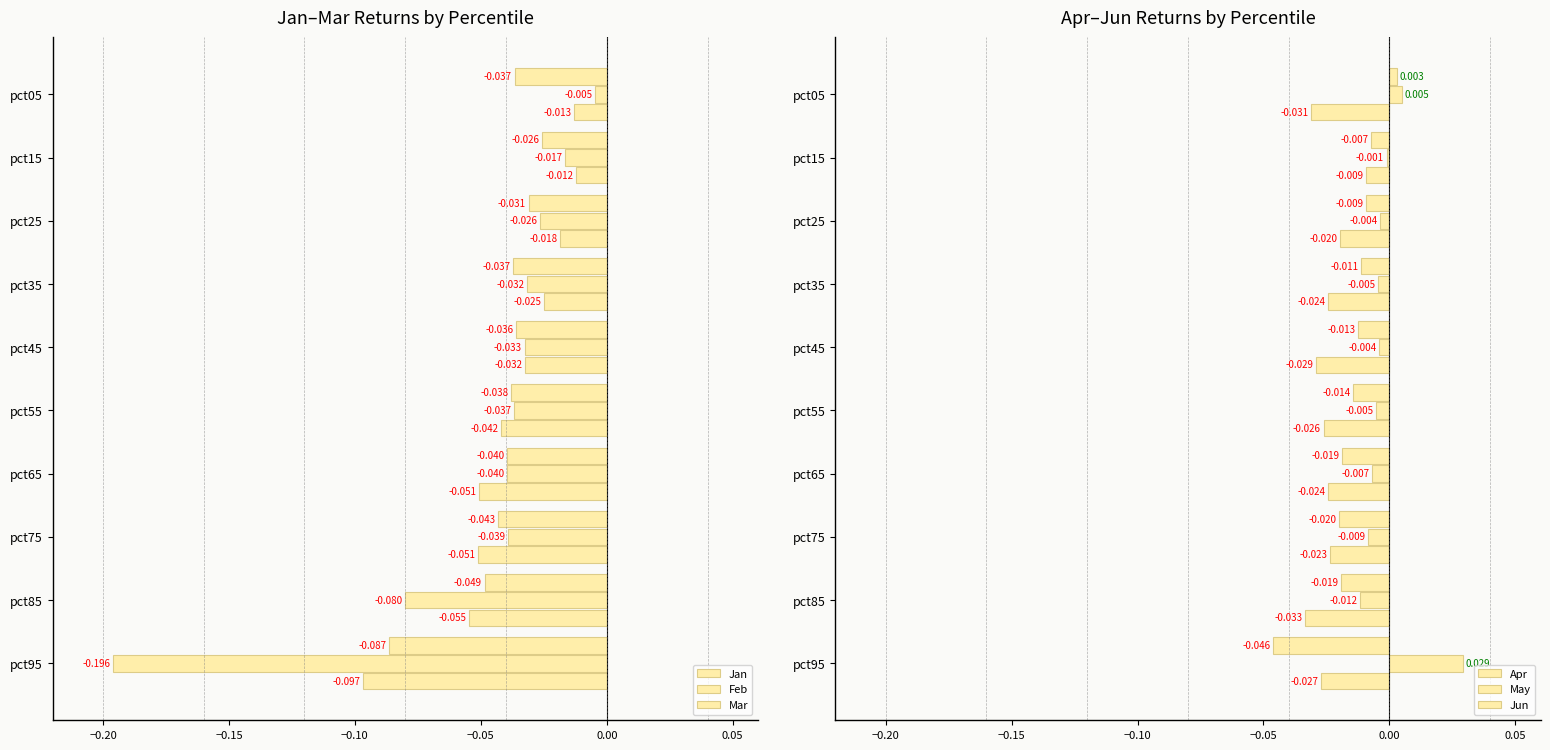

Rank the series by their maximum value, from highest to lowest.

May, Apr, Feb, Jun, Mar, Jan